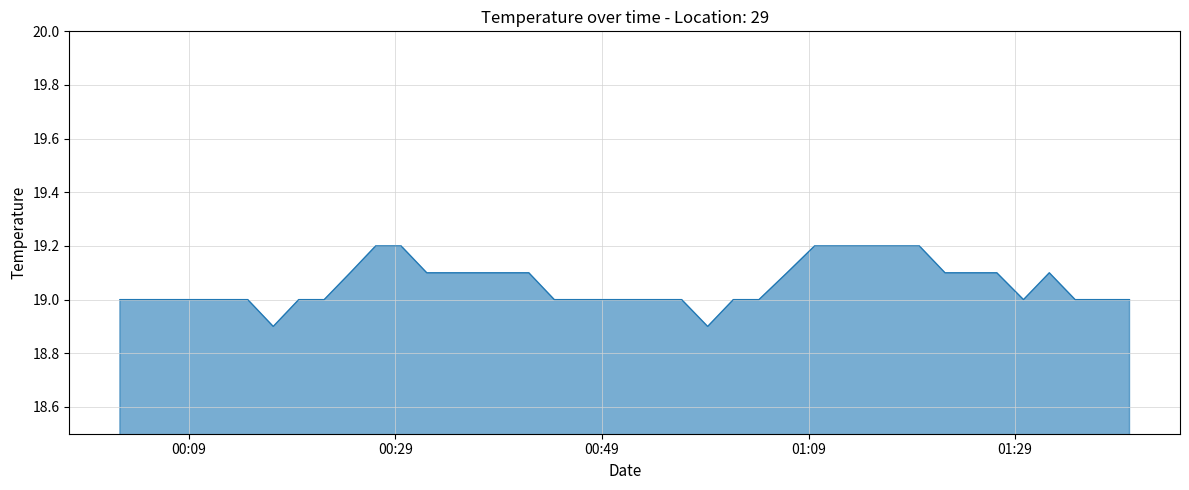

What is the smallest value displayed?

18.9